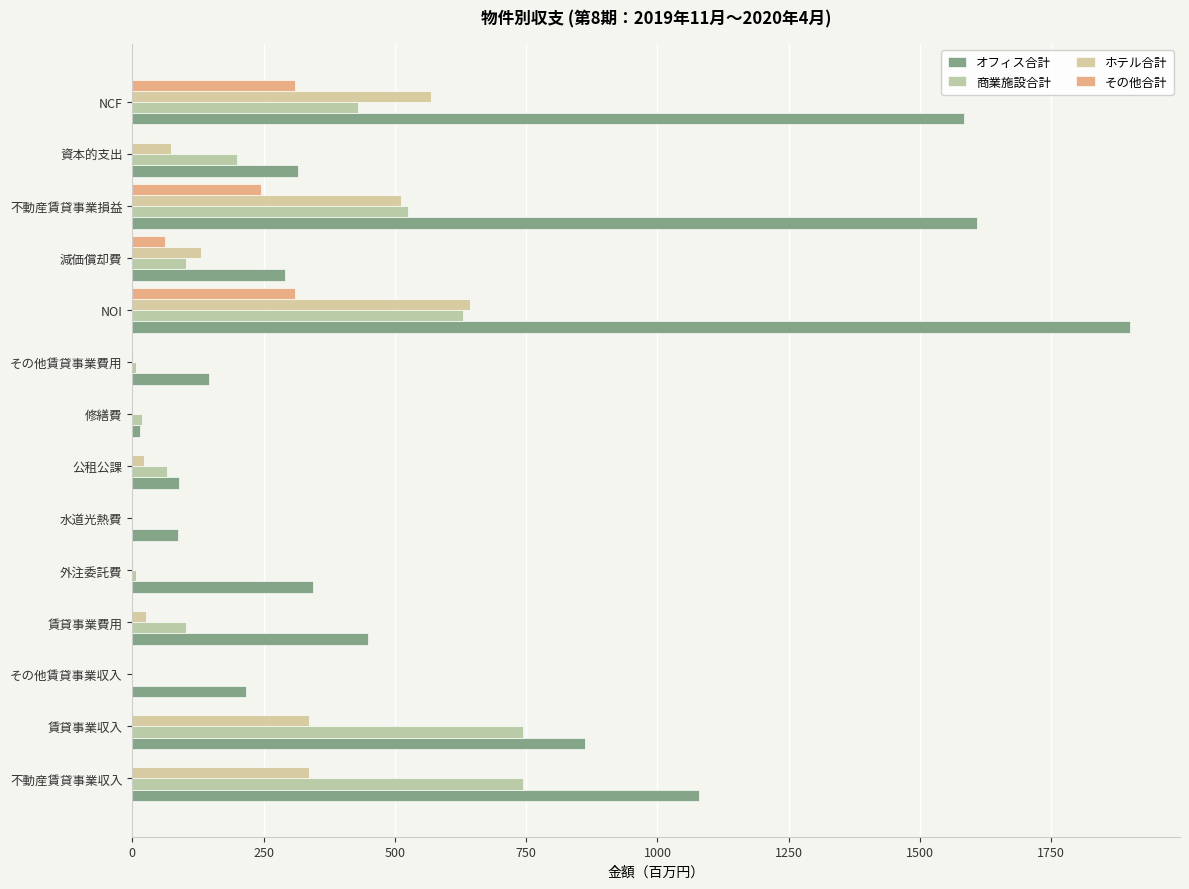

Count the number of categories in the chart.

14